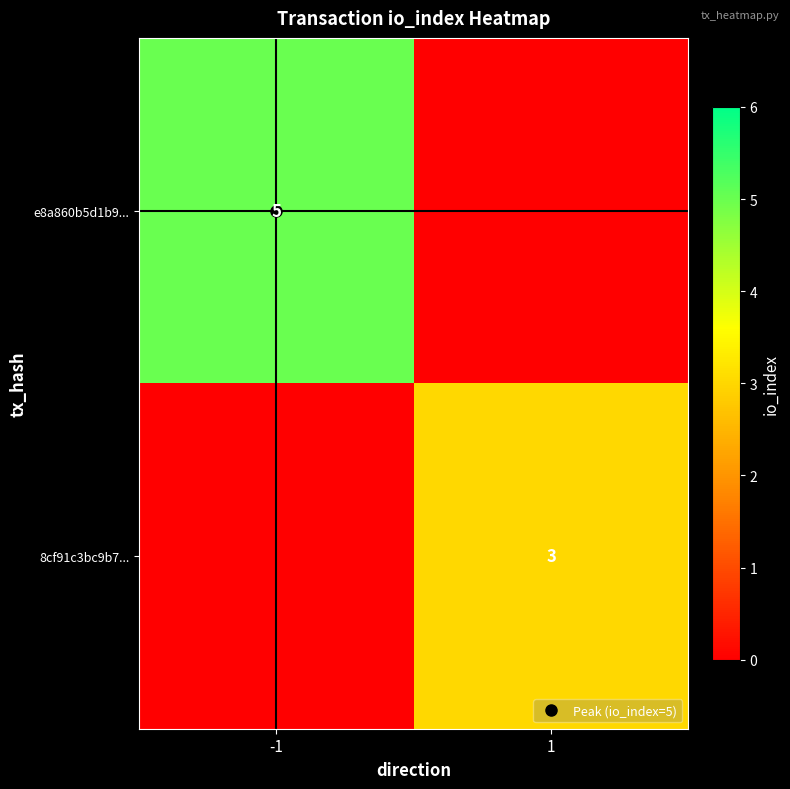

At which category is the sum across all series the highest?

-1